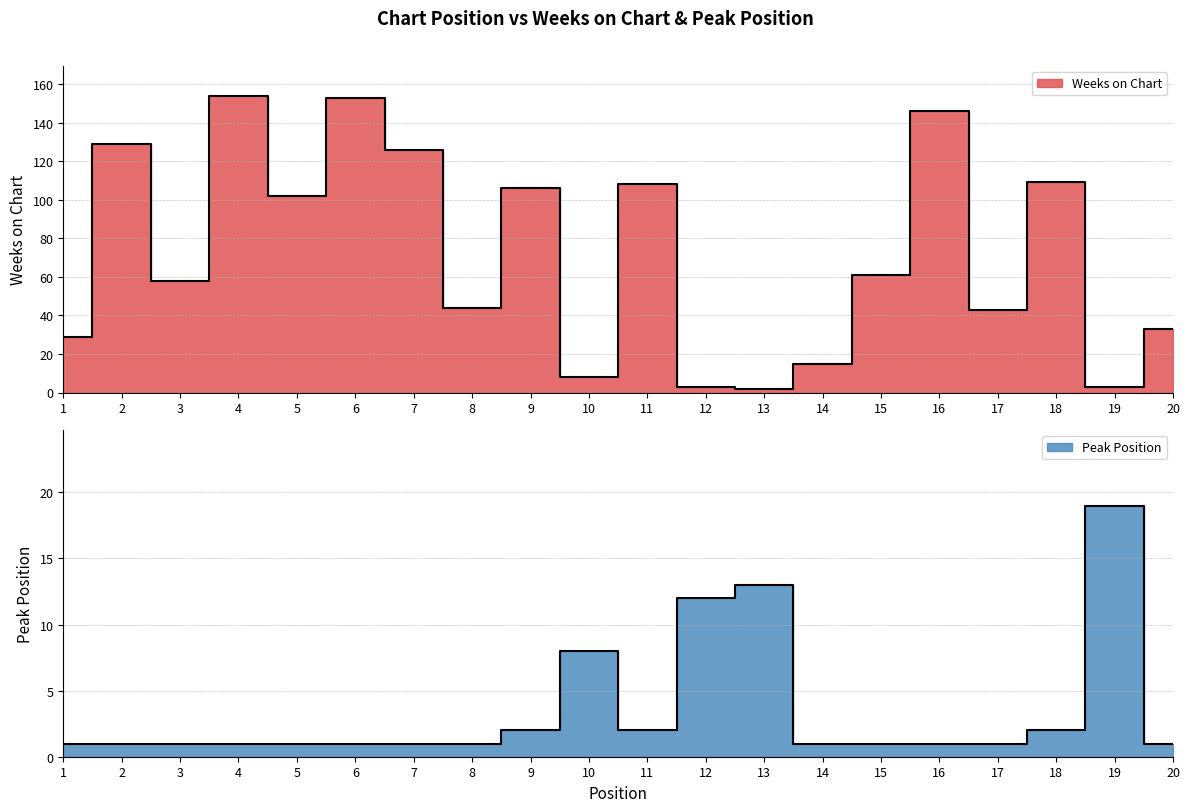

Rank the series at 9 from highest to lowest value.

Weeks on Chart, Peak Position